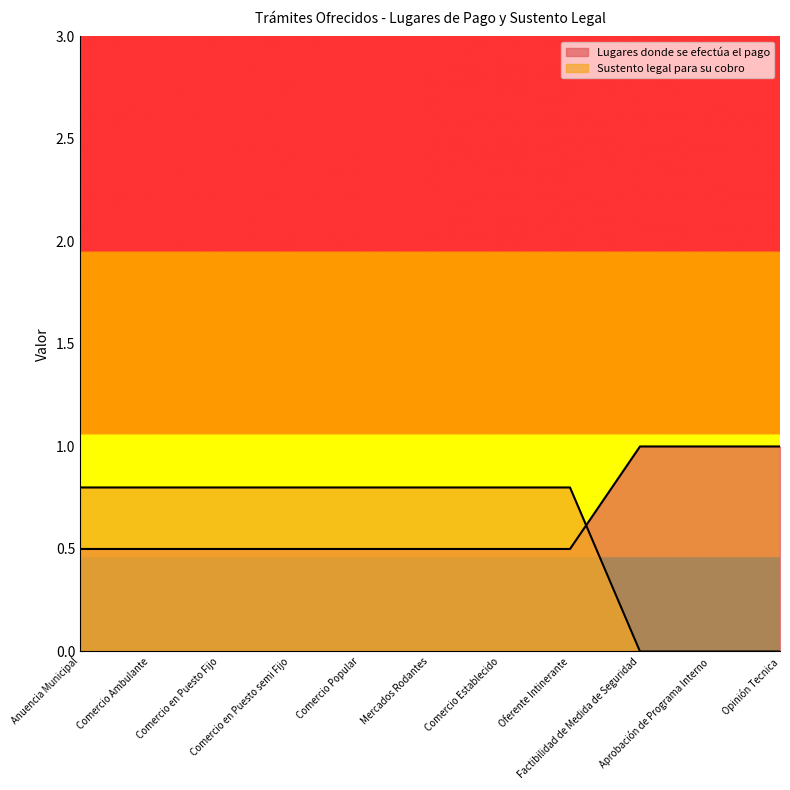

True or false: Sustento legal para su cobro has a value of 0.5 at Comercio en Puesto semi Fijo.

True